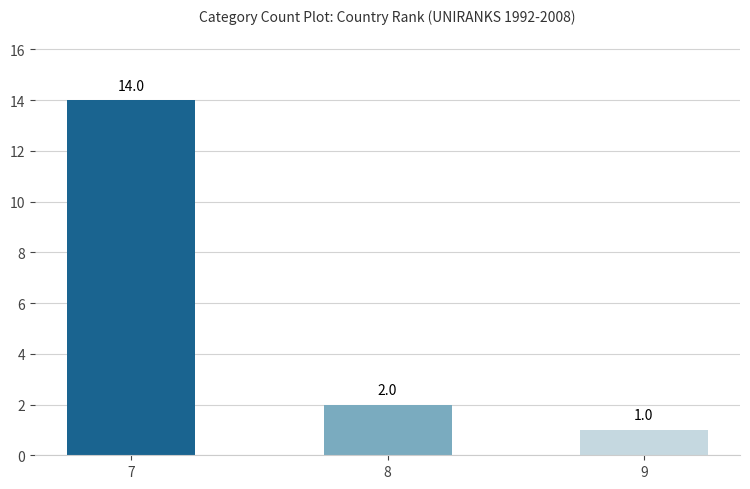

What is the value of the 1st bar from the left?

14